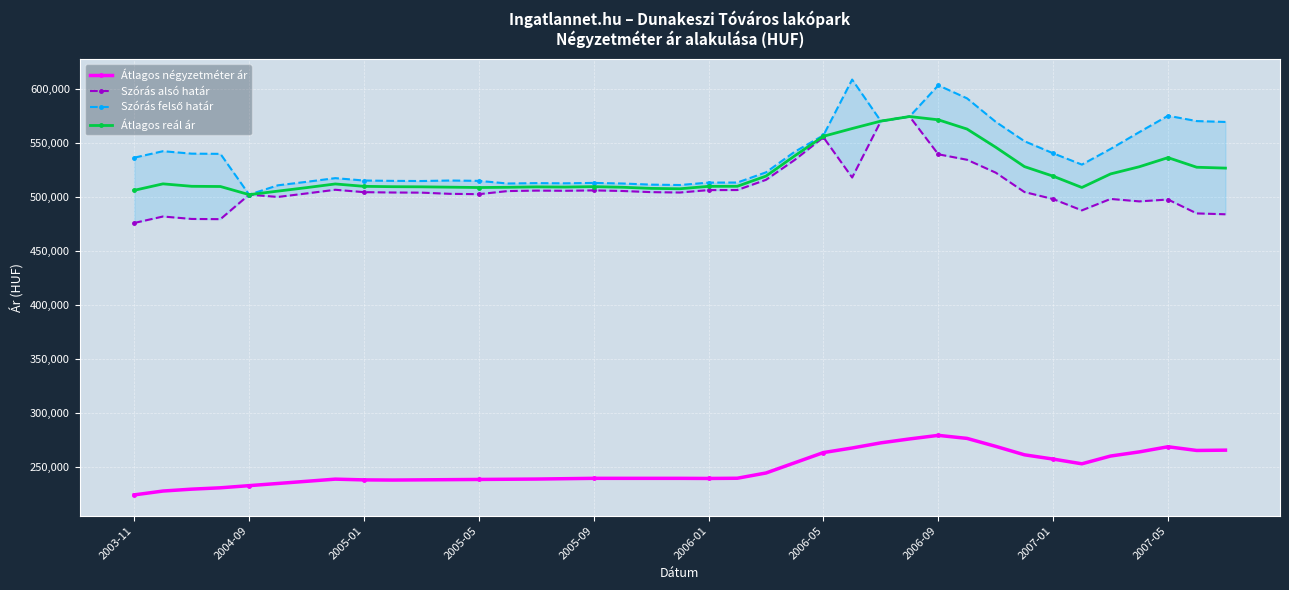

True or false: Átlagos reál ár and Átlagos négyzetméter ár cross at least once.

False